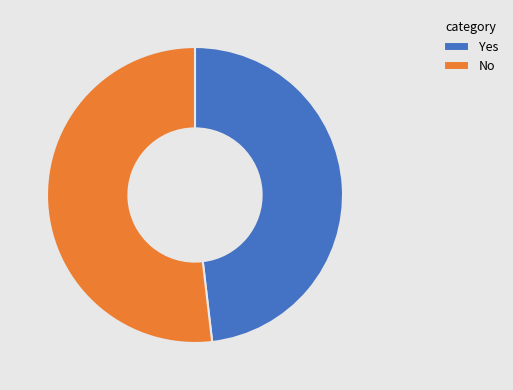

Combined, do Yes and No account for over 50%?

Yes